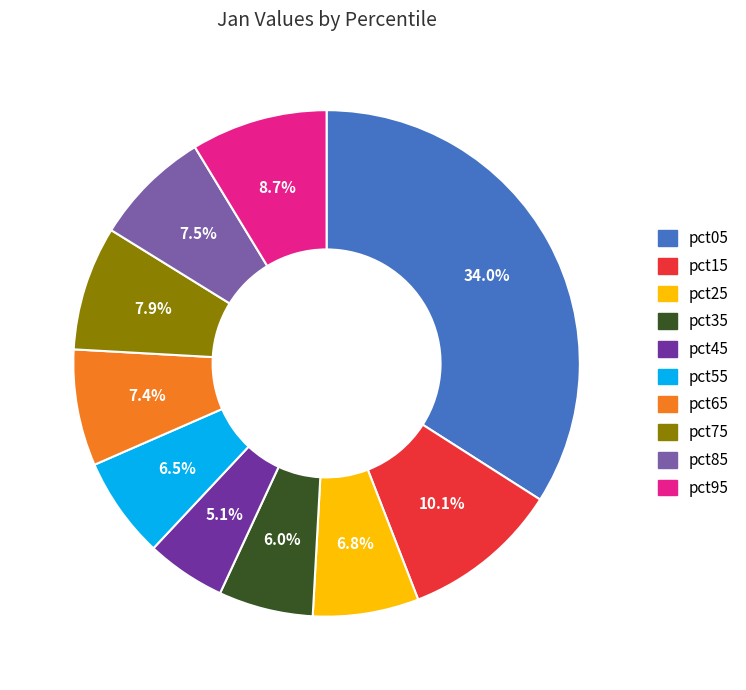

Is it true that pct85 is 1% of the pie?

False